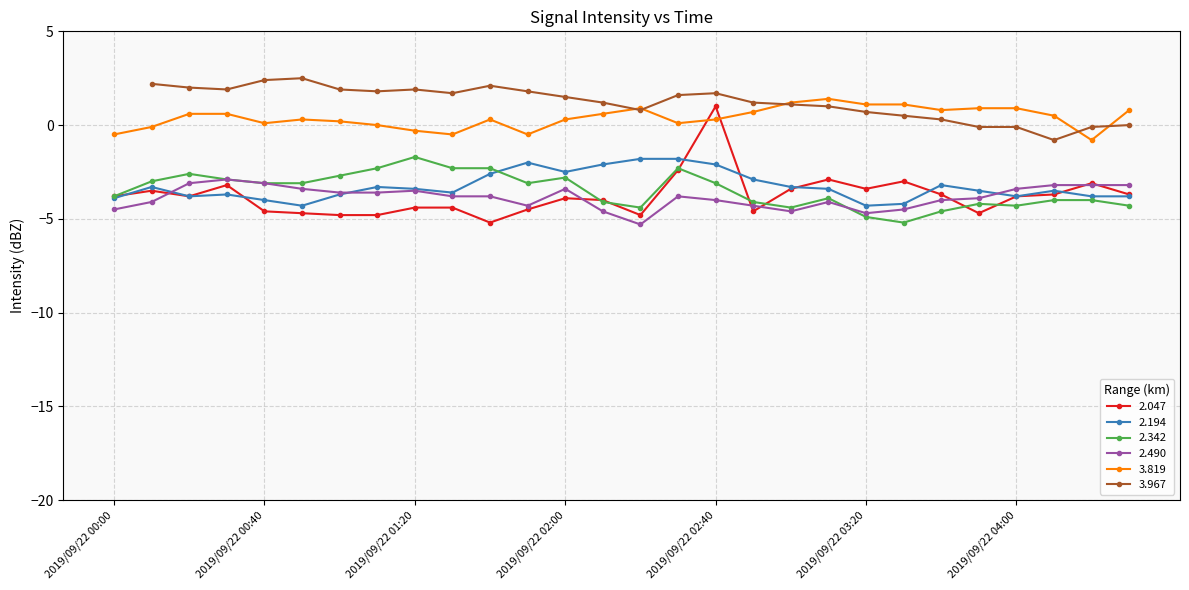

At which category does 3.819 reach its first local peak?

2019/09/22 00:50